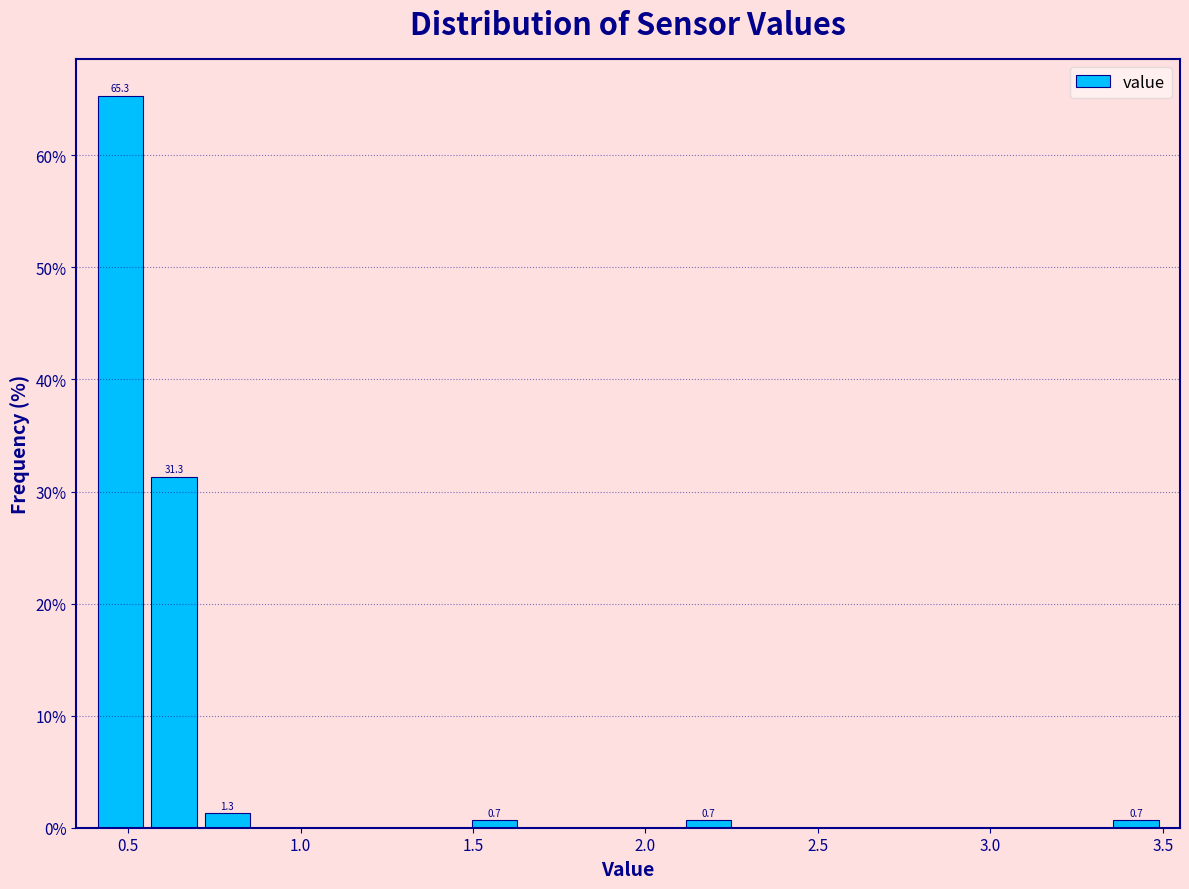

Read against the x-axis, roughly where is the centre of the tallest bar?

0.50